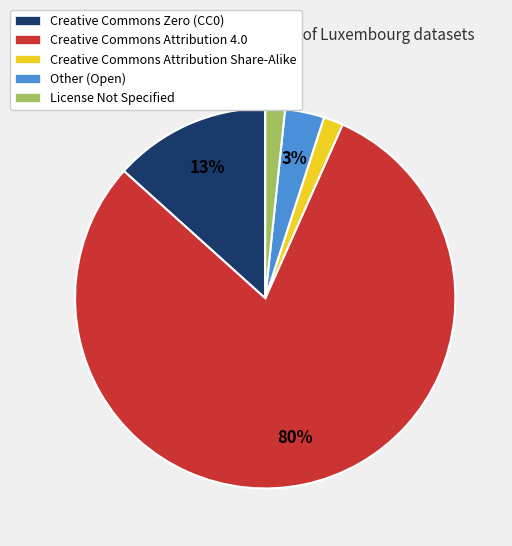

What is the majority slice?

Creative Commons Attribution 4.0